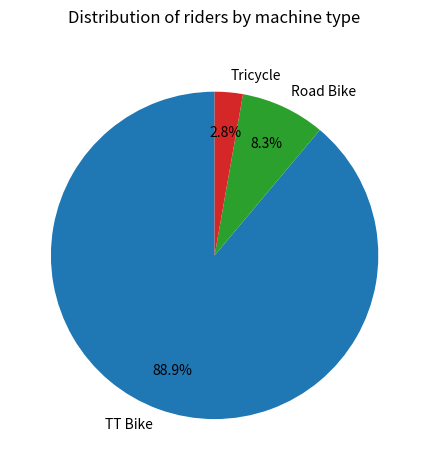

Rank the categories by value from highest to lowest.

TT Bike, Road Bike, Tricycle